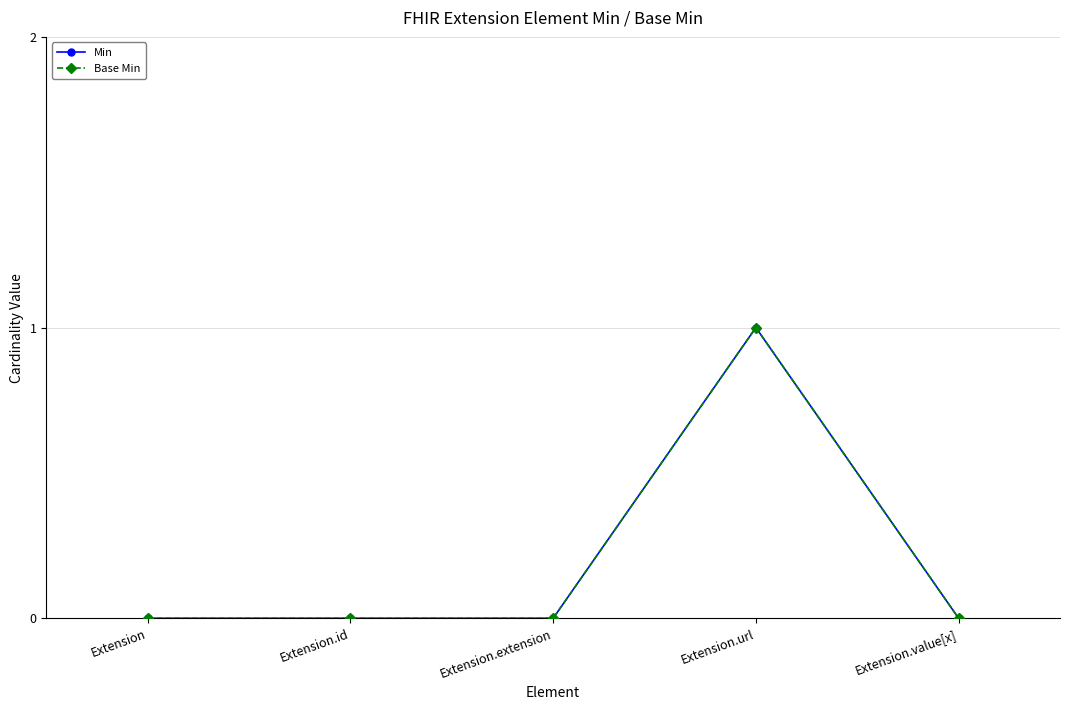

Rank the categories by Base Min value from highest to lowest.

Extension.url, Extension, Extension.id, Extension.extension, Extension.value[x]